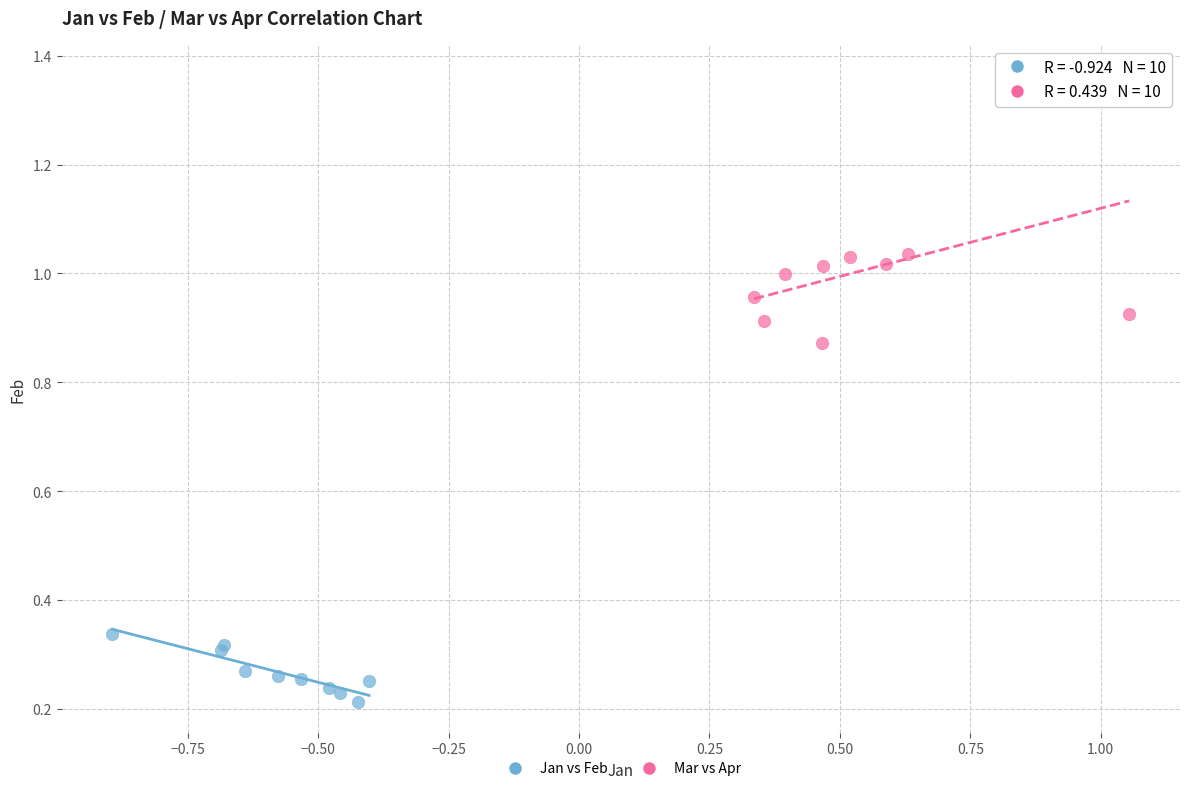

Which series contains the lowest Y value?

Jan vs Feb